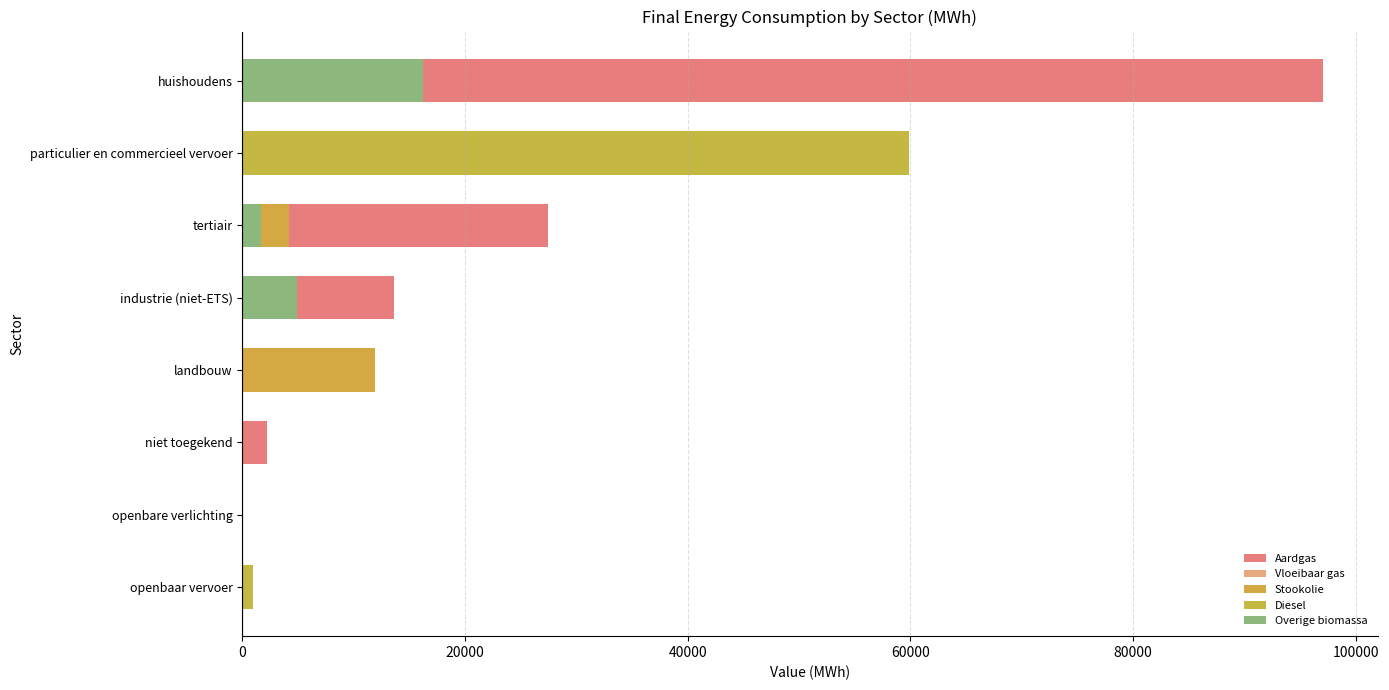

Is the value of Overige biomassa at tertiair greater than the value of Stookolie at openbaar vervoer?

Yes